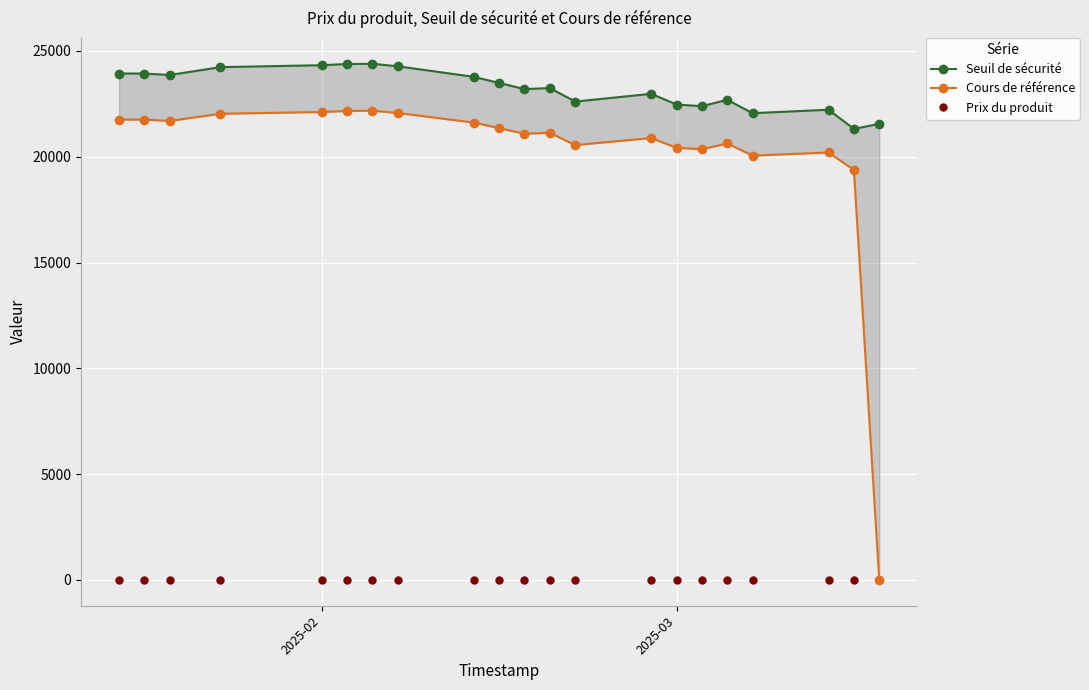

How many values in Cours de référence are above zero?

20